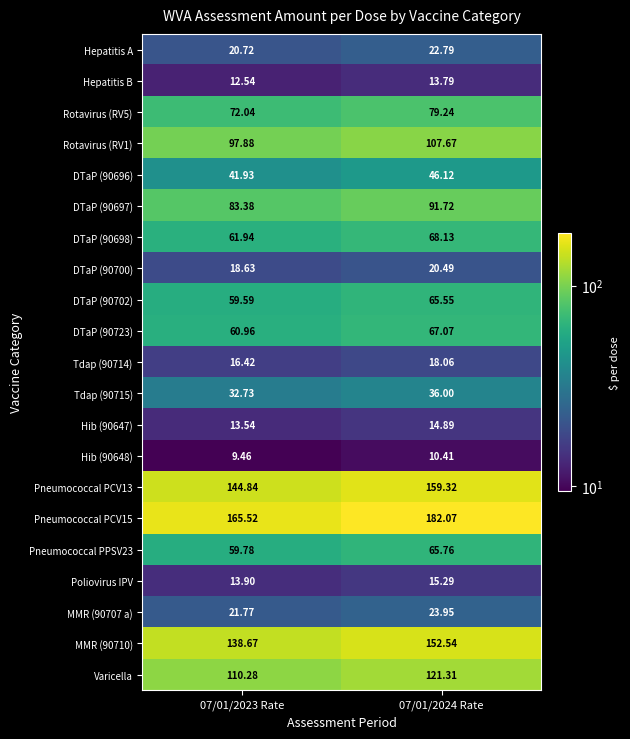

What is the total value across all series at 07/01/2023 Rate?

1256.5